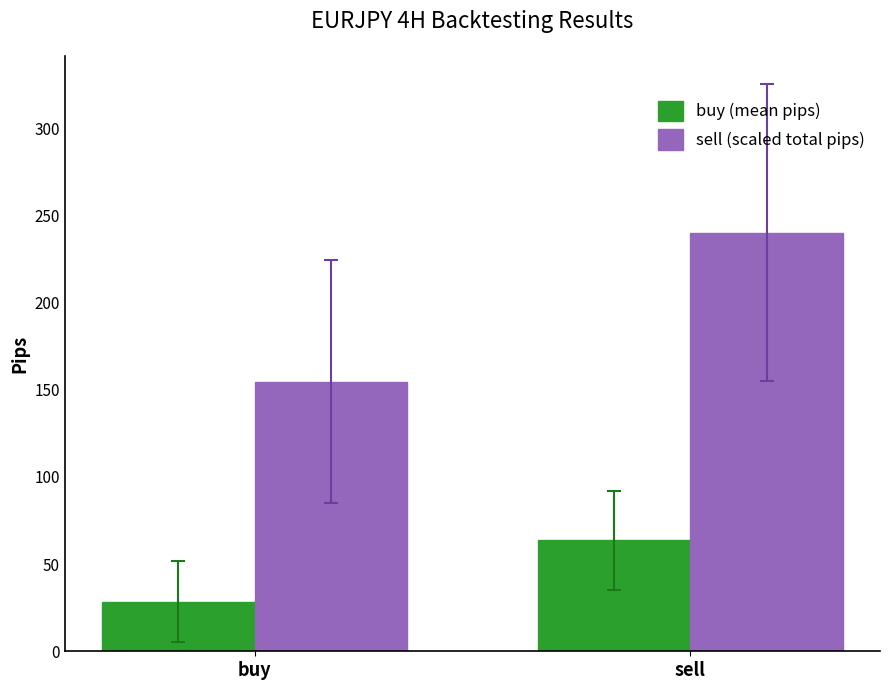

Between buy and sell, which series saw the biggest shift?

sell (scaled total pips)